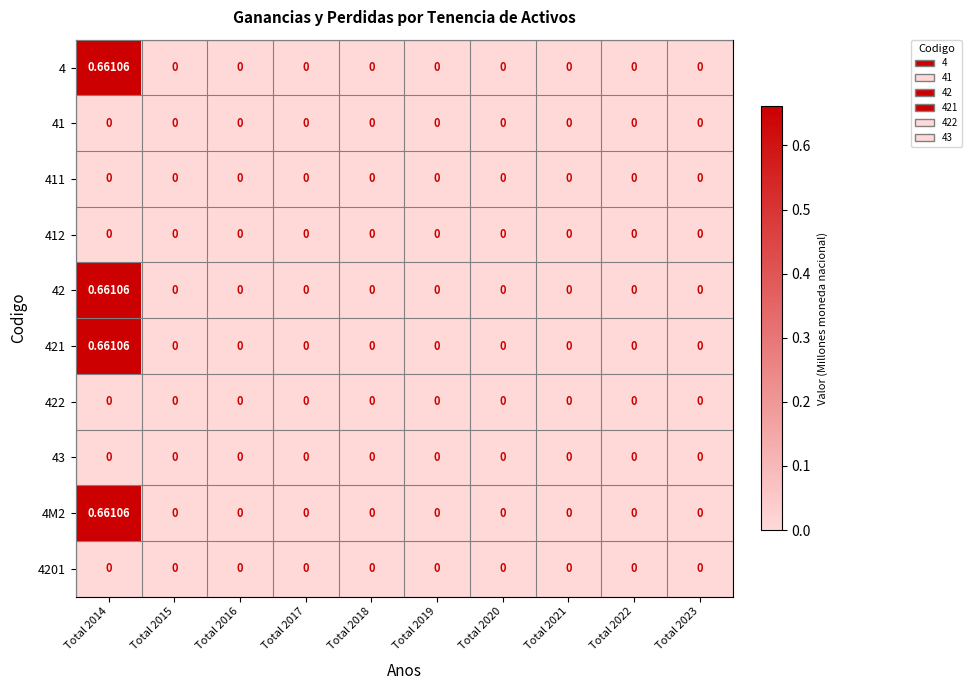

How many categories are shown in the chart?

10